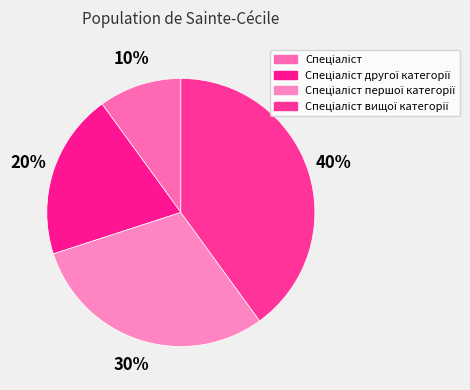

How many slices are in this pie chart?

4